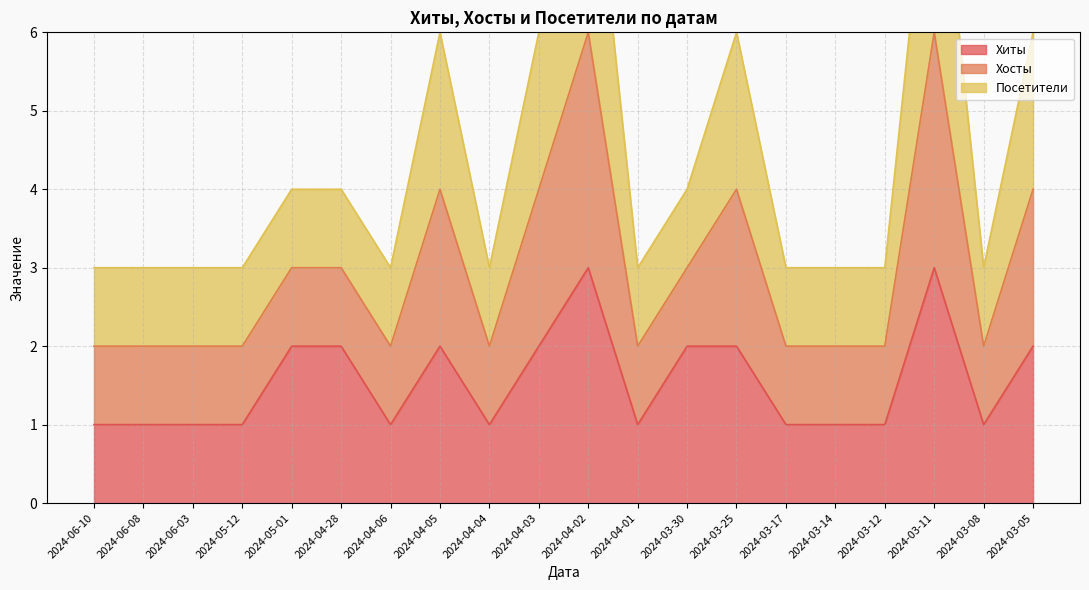

The value of Хиты at 2024-04-28 is 3. True or false?

False